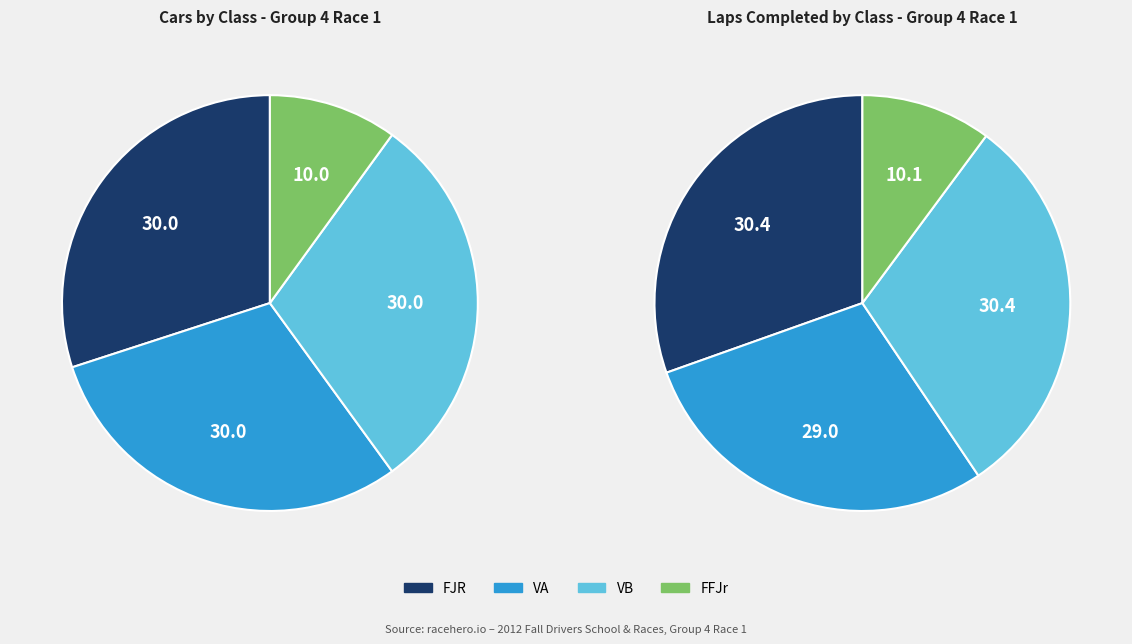

Count the number of slices in the pie.

4